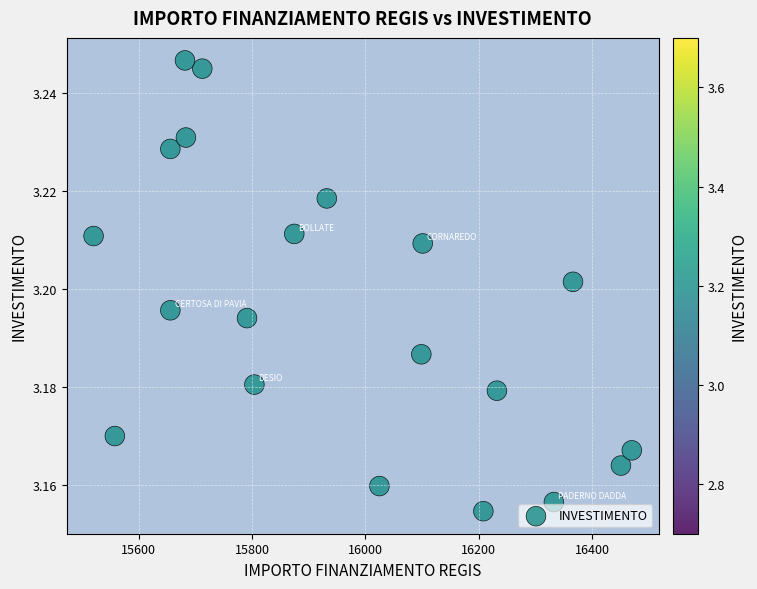

Count the number of points in this scatter plot.

20